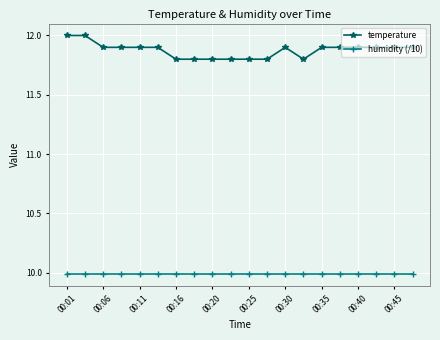

Rank the series by their average value, from lowest to highest.

humidity (/10), temperature